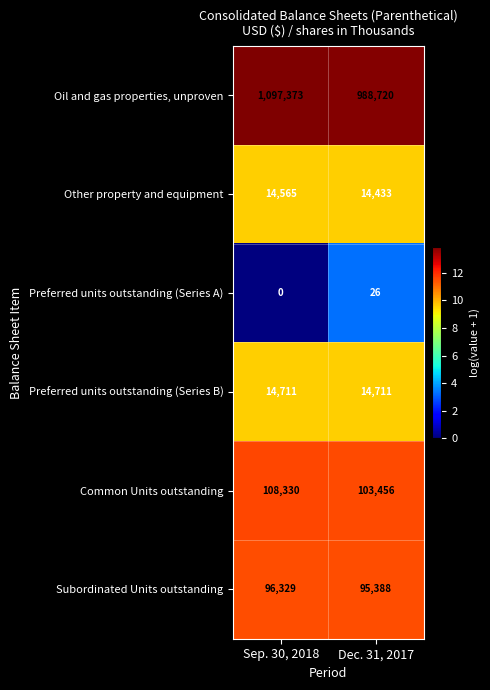

At which category is the sum across all series the highest?

Sep. 30, 2018